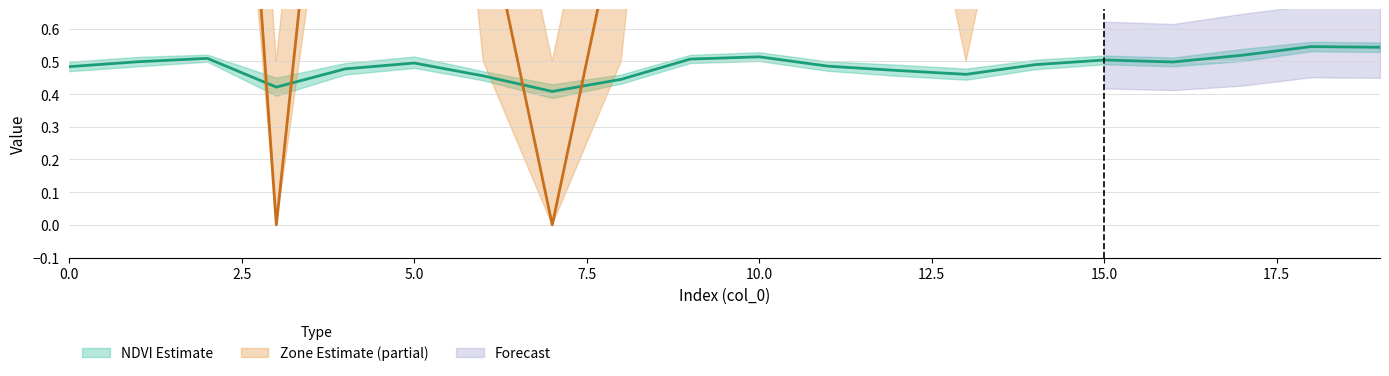

True or false: Zone has more than 1 interior local peaks.

False